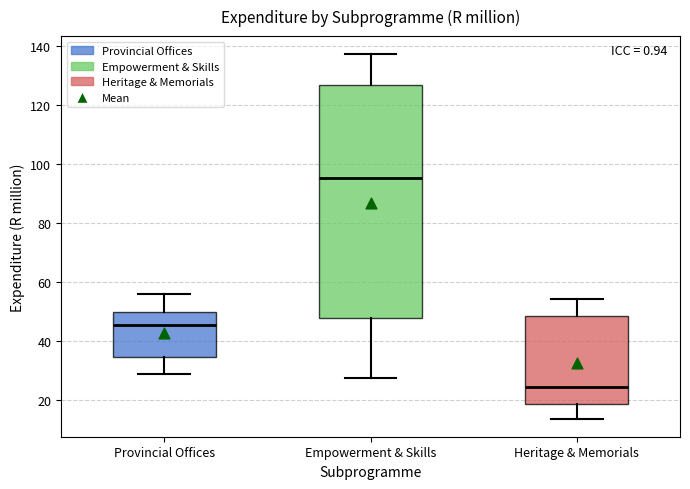

Comparing the boxes themselves (not the whiskers), which one is the tallest?

Empowerment & Skills